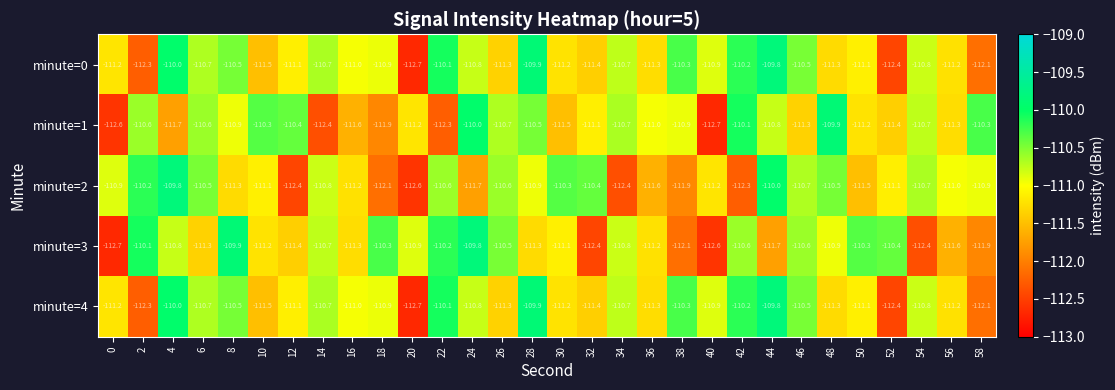

The minute=1 series shows -200.0 at 56. True or false?

False